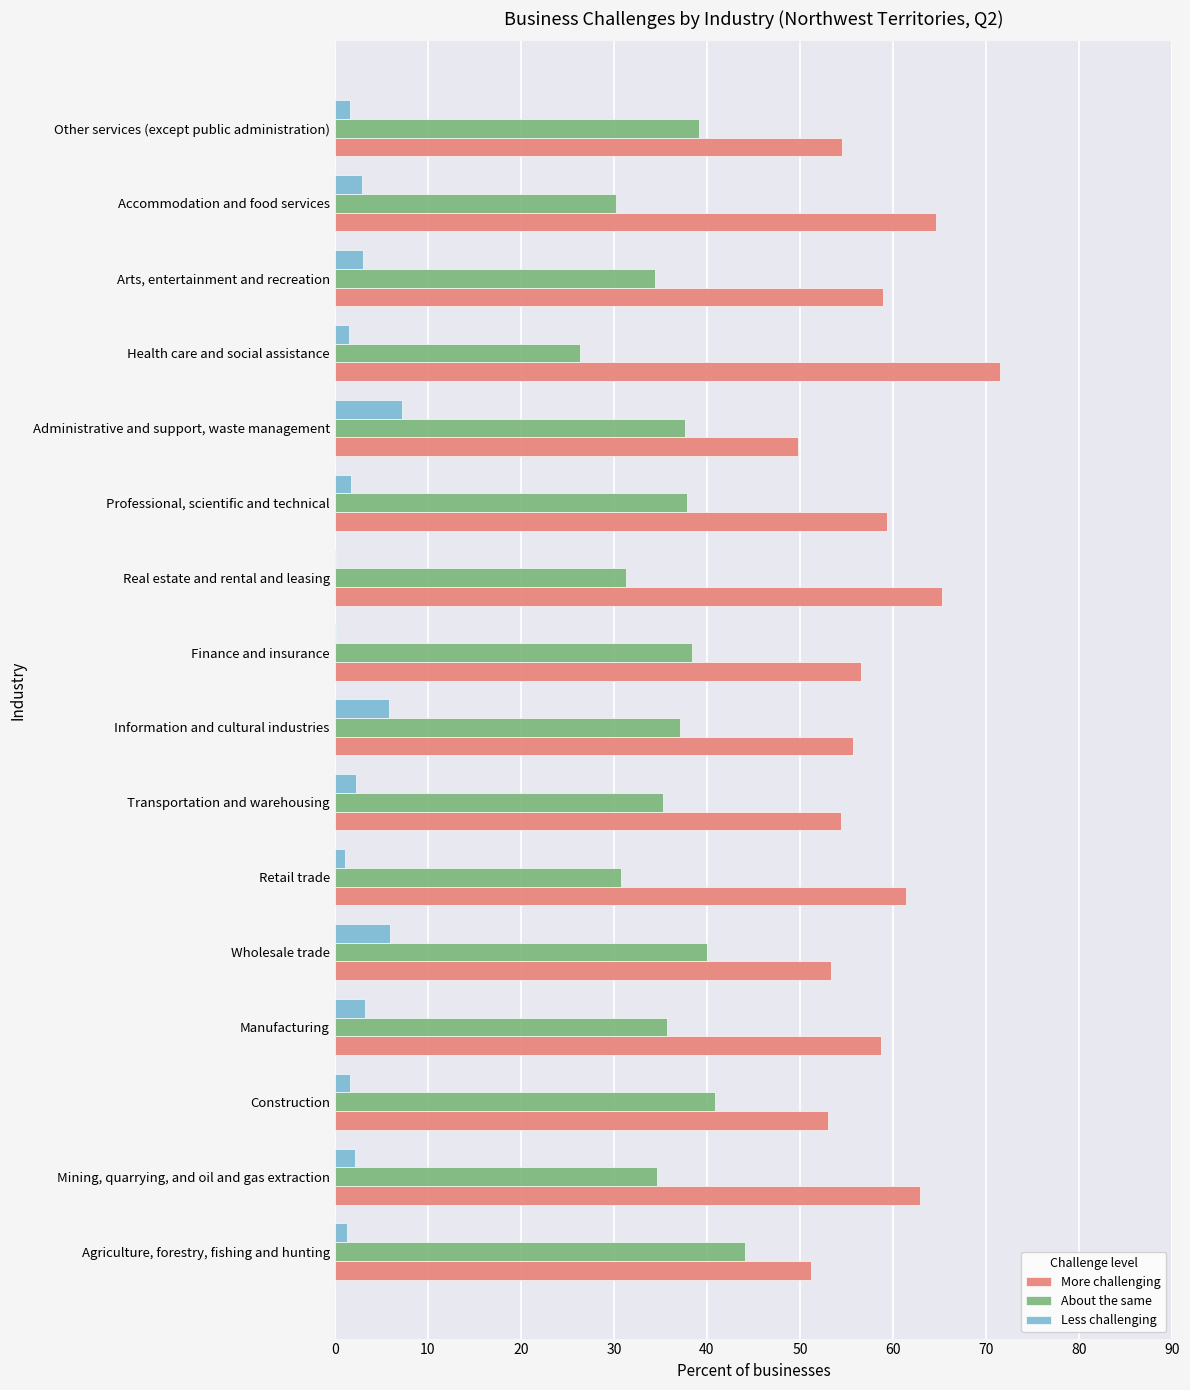

Count the number of data series in this chart.

3